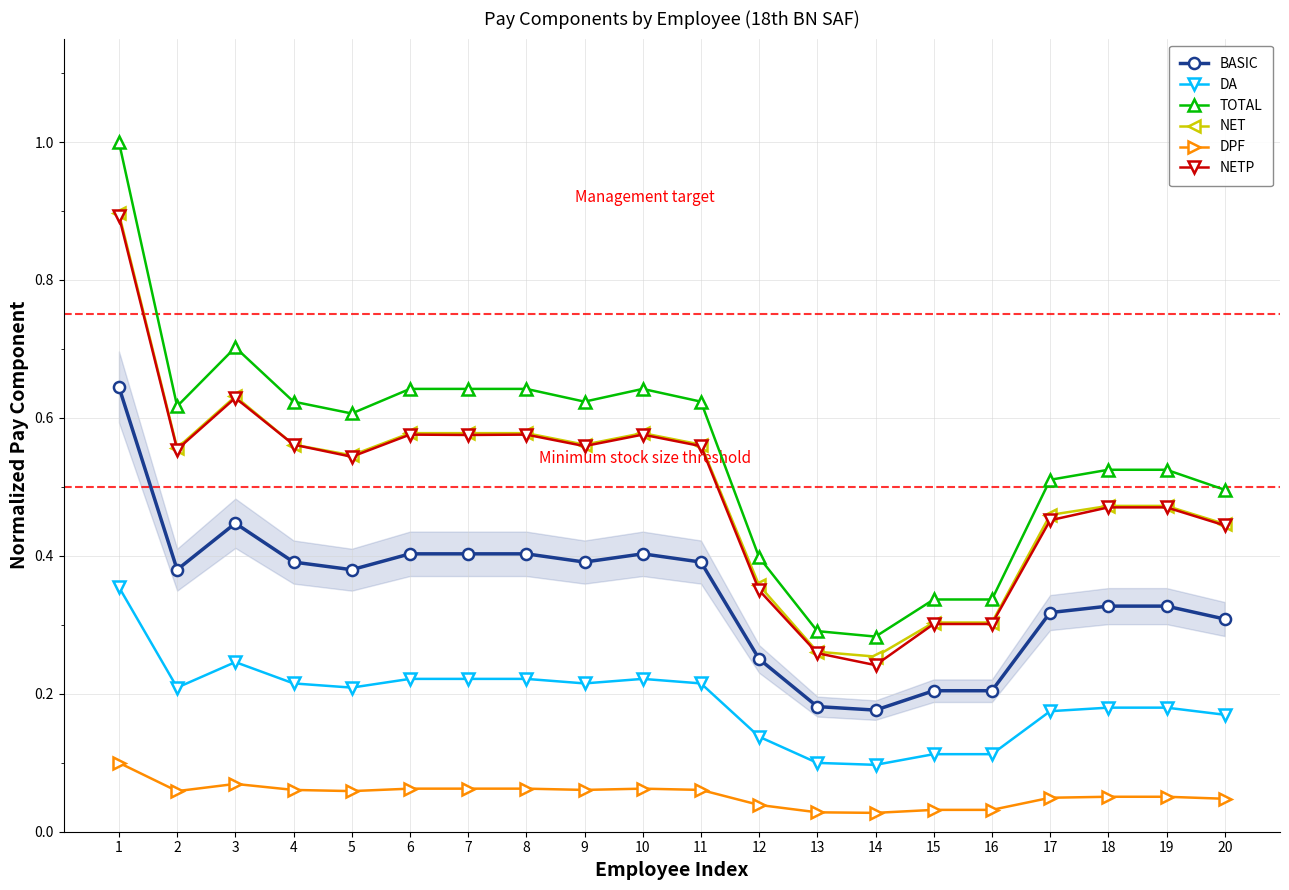

In TOTAL, how many points are lower than both neighbors (excluding endpoints)?

4